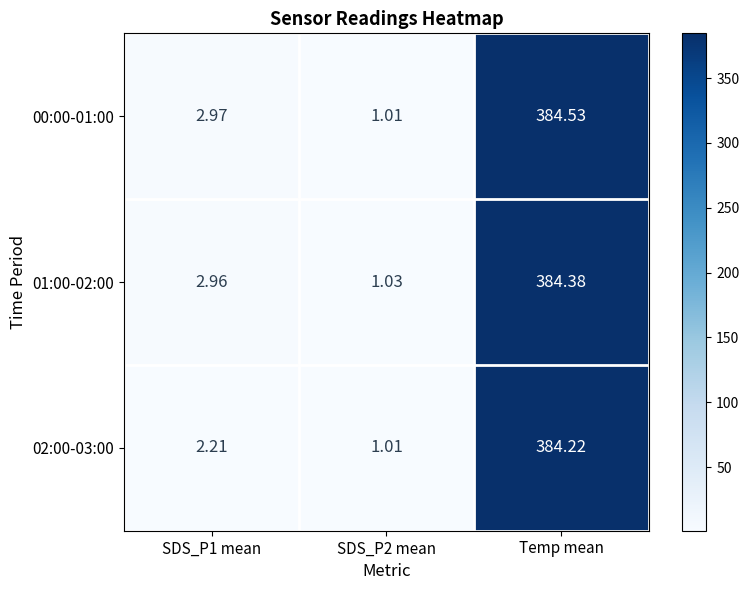

At which label does 01:00-02:00 reach its peak?

Temp mean